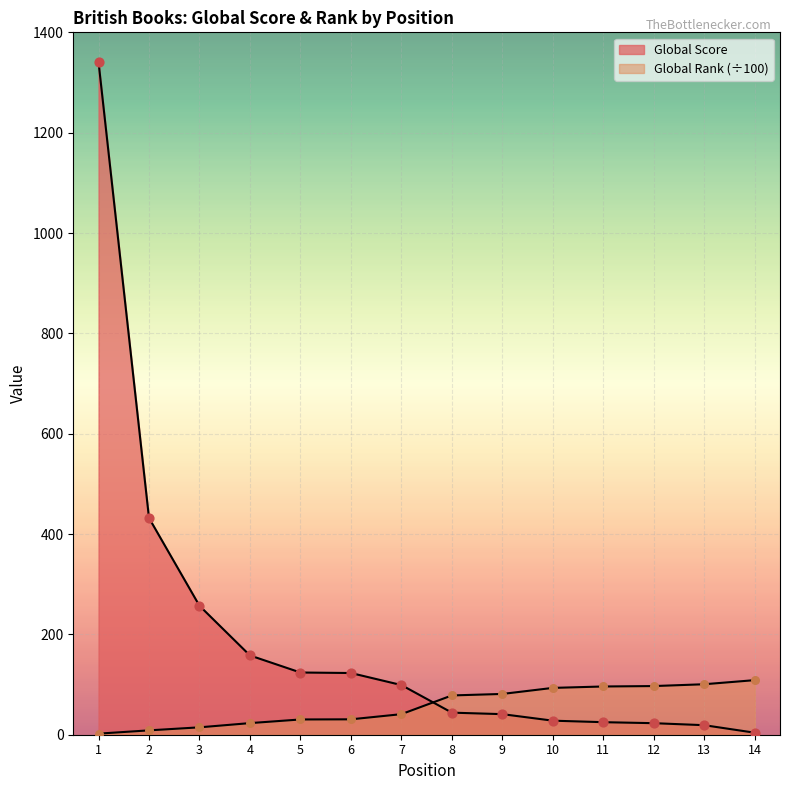

Which series has the largest Y range (max minus min)?

Global Score